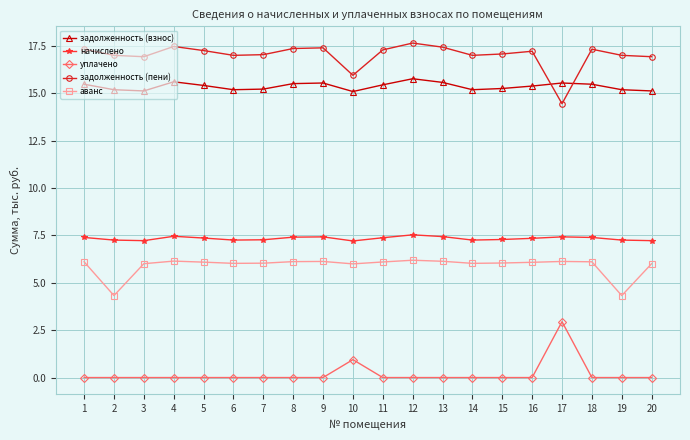

What is the sum of the задолженность (пени) values at 10 and 8?

33.3